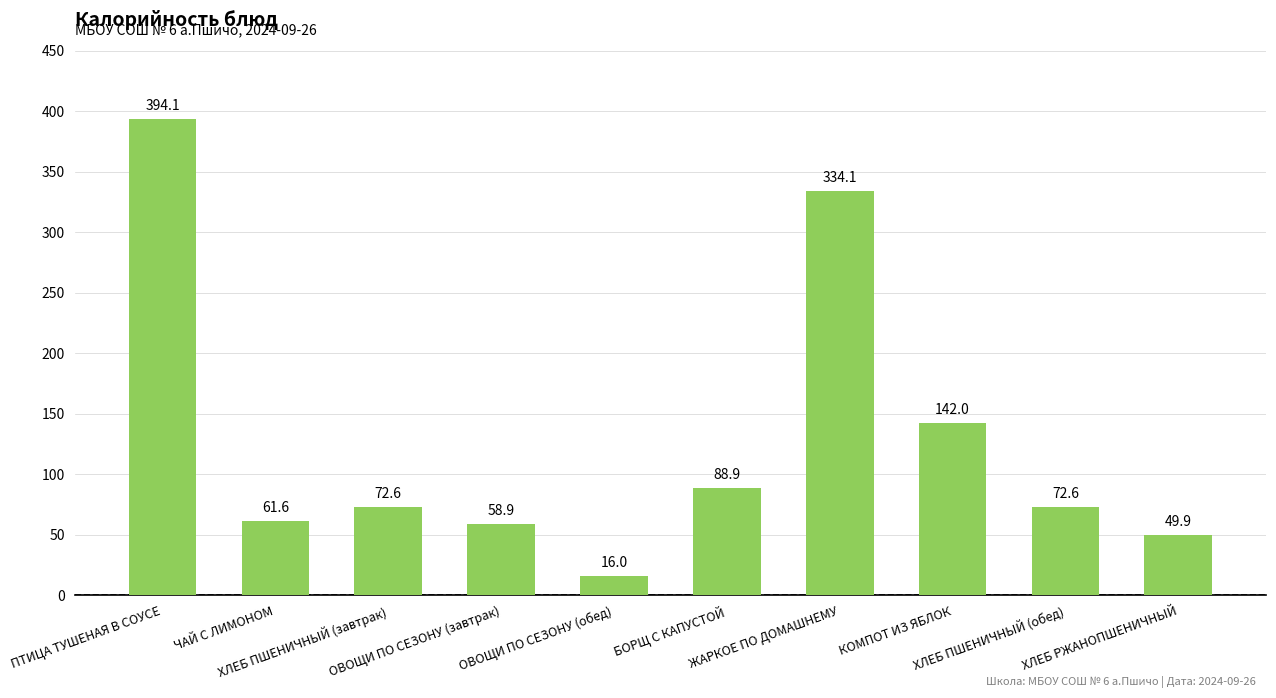

Which label corresponds to the largest value in the chart?

ПТИЦА ТУШЕНАЯ В СОУСЕ